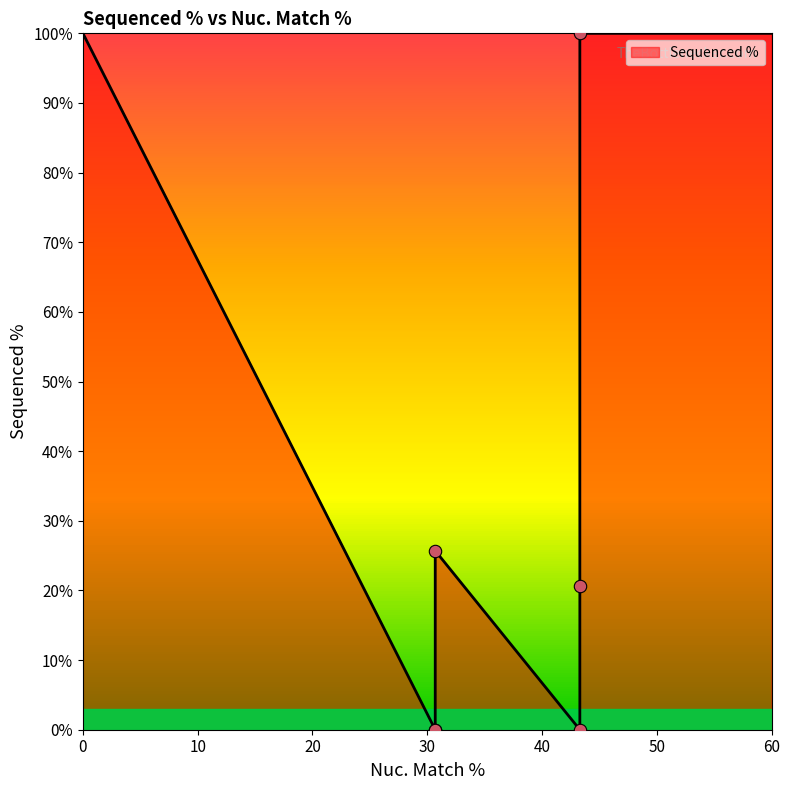

Between 43.3 and 30.7, which is larger?

43.3